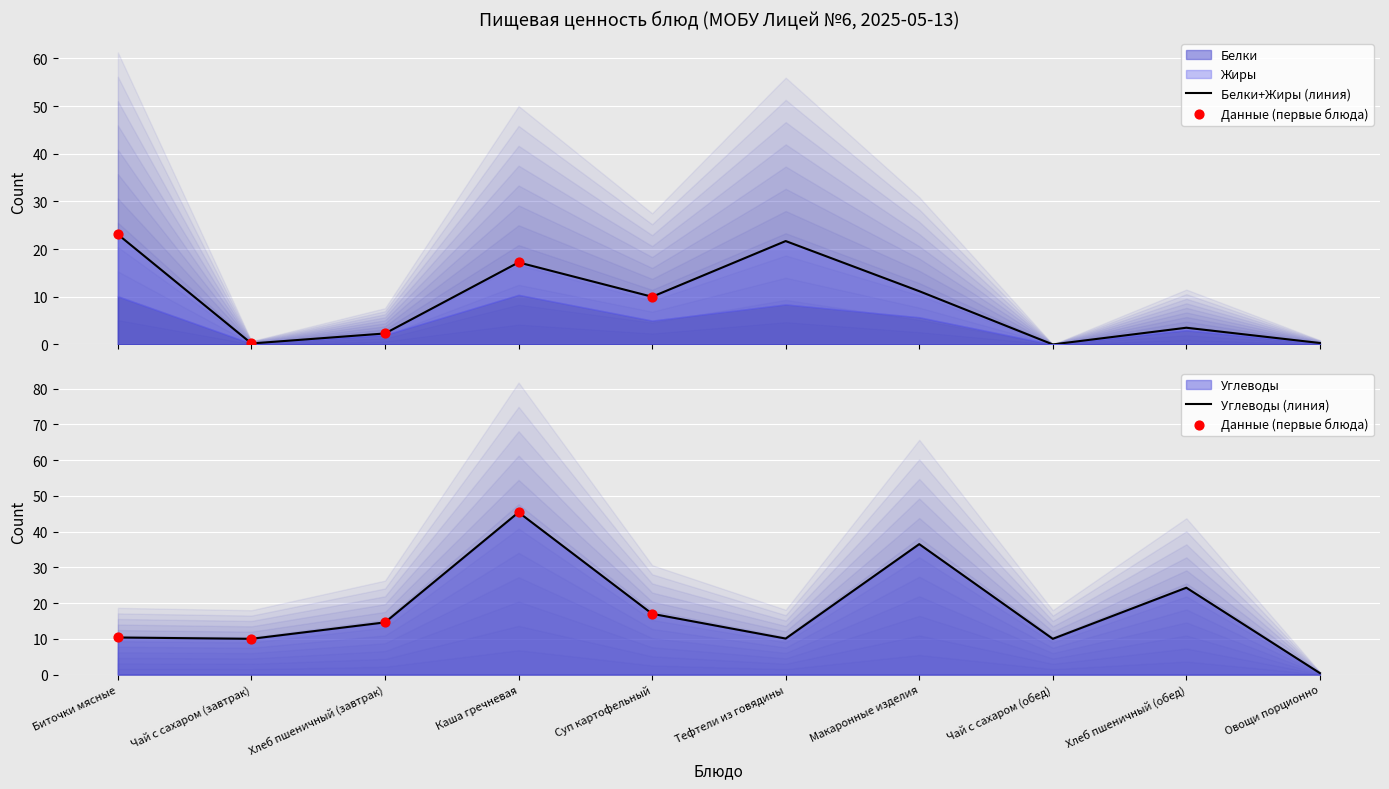

What is the total value across all series at Каша гречневая?

62.6